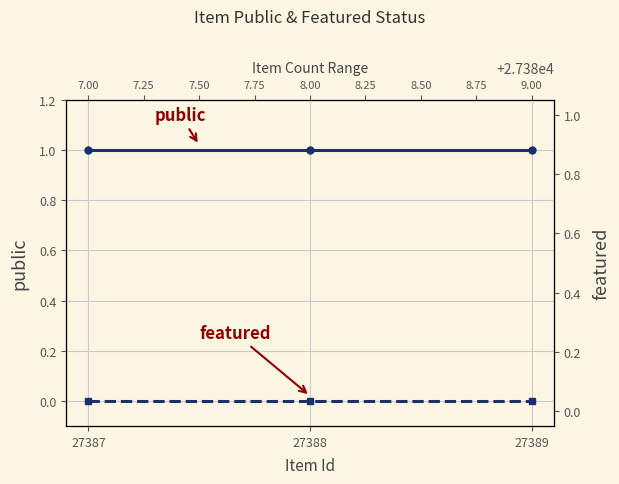

At which label is featured closest to 0?

27387